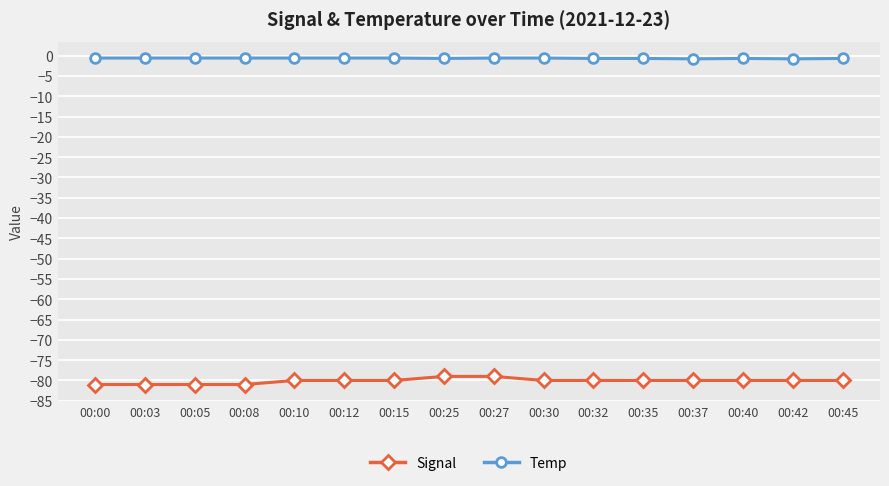

What is the smallest value displayed?

-81.0